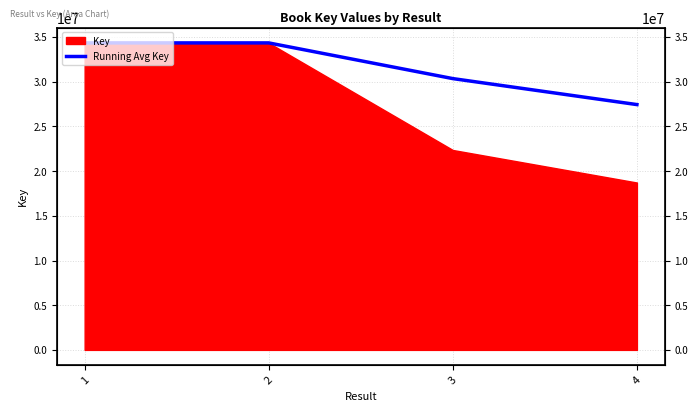

The chart shows a value of 45508222.5 at 3. True or false?

False